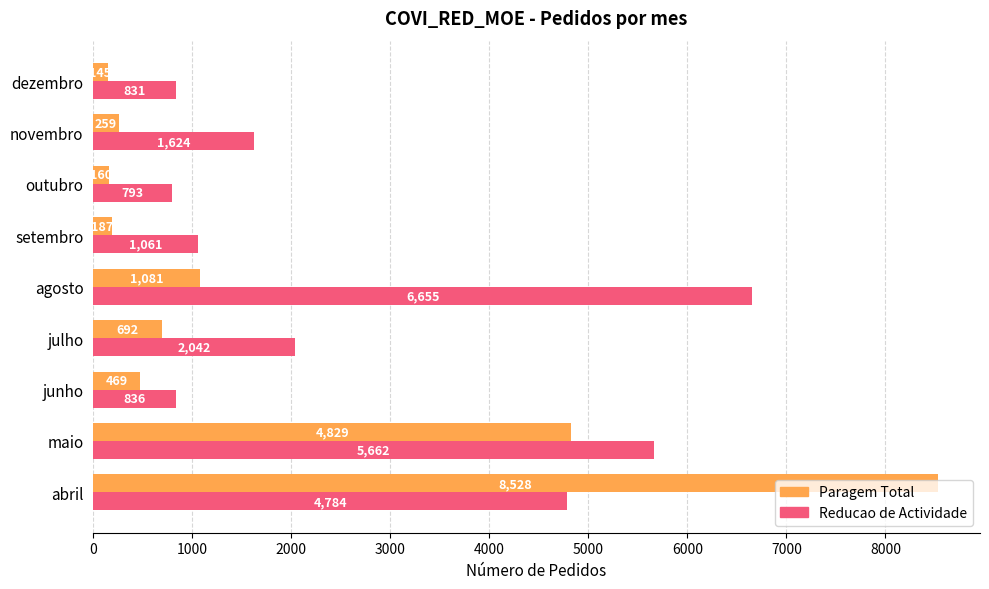

What is the average value of the Paragem Total series?

1817